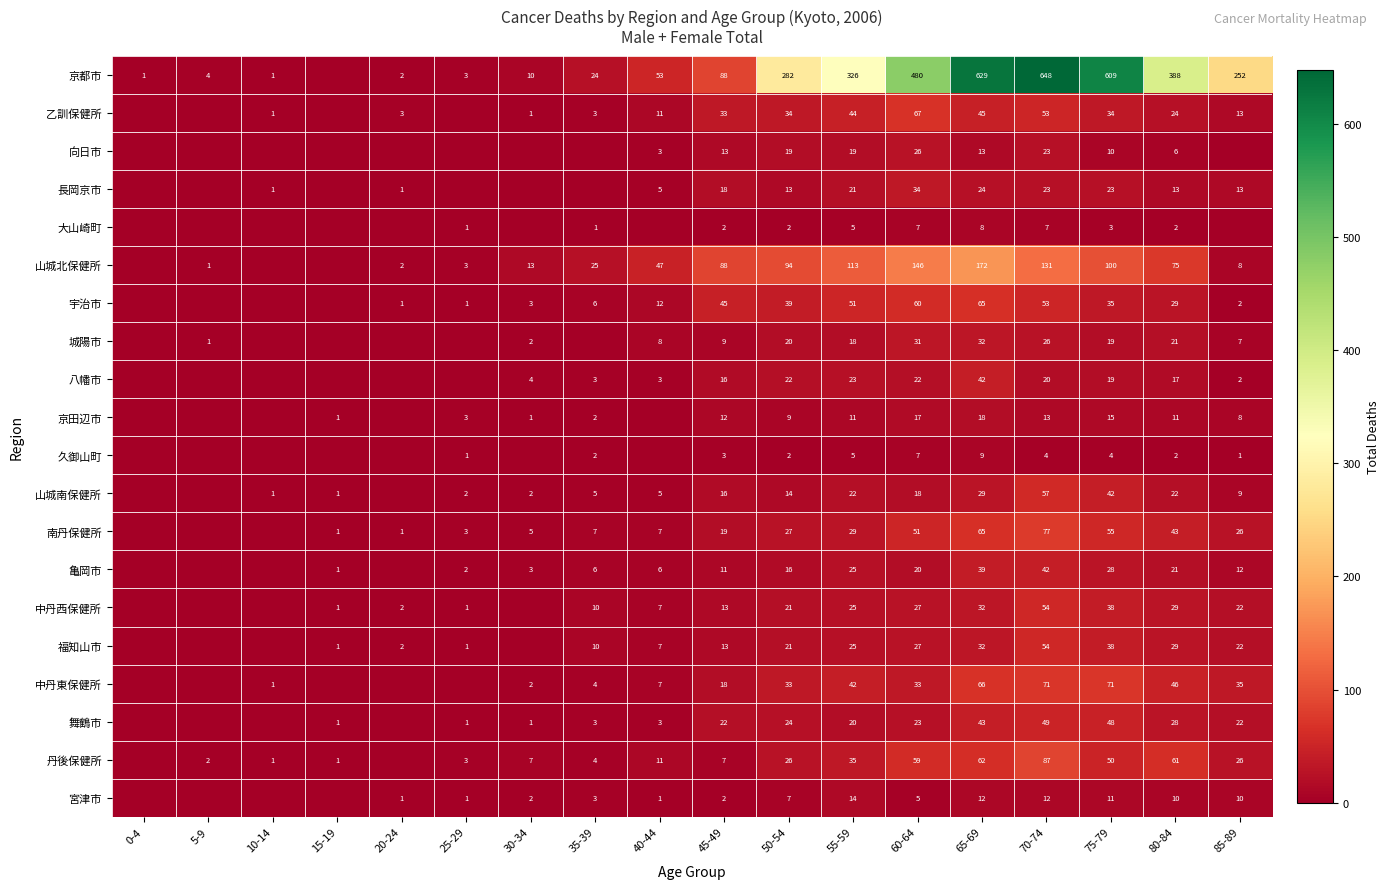

The value of 城陽市 at 60-64 is 10. True or false?

False